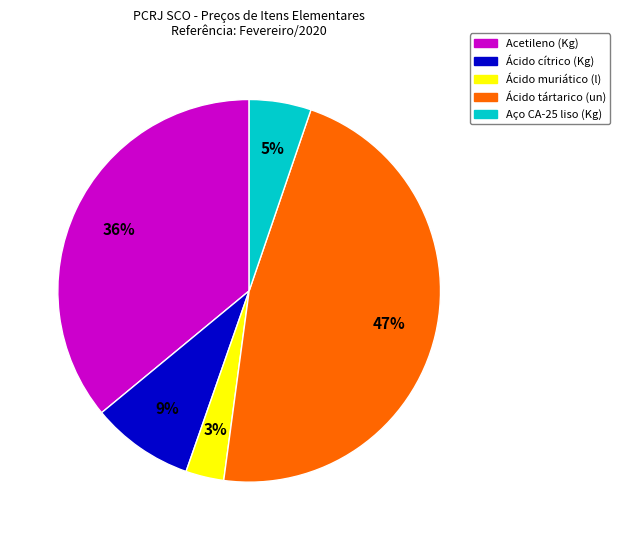

To the nearest percent, what is the difference between the Ácido tártarico (un) and Acetileno (Kg) slice percentages?

11%